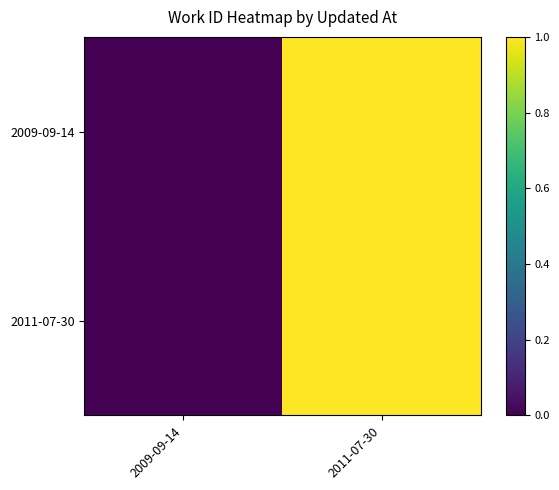

Which label corresponds to the smallest value in the chart?

2009-09-14